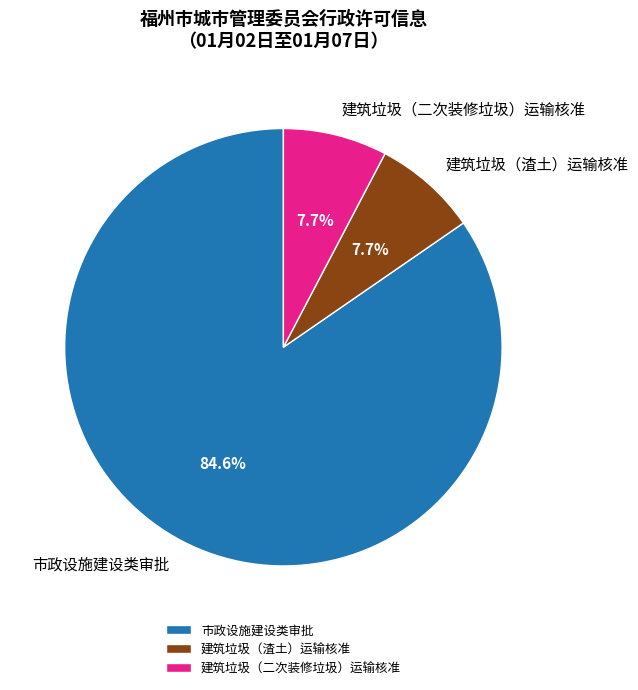

What is the largest slice in the pie chart?

市政设施建设类审批